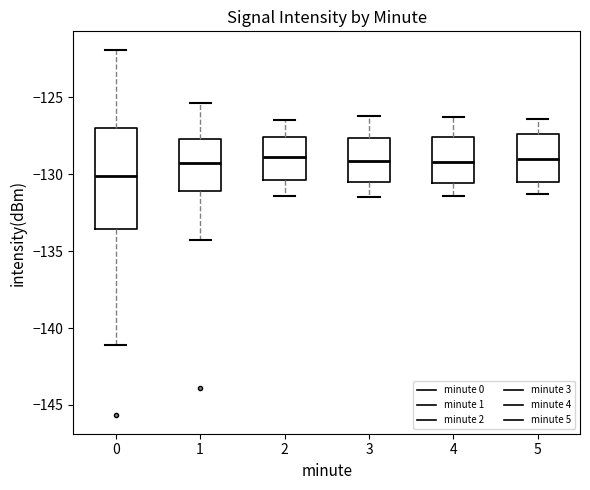

Where is the upper edge of the box at x = 4 on the y-axis? The values are not printed on the chart, so give them approximately, as read against the axis.

-127.5